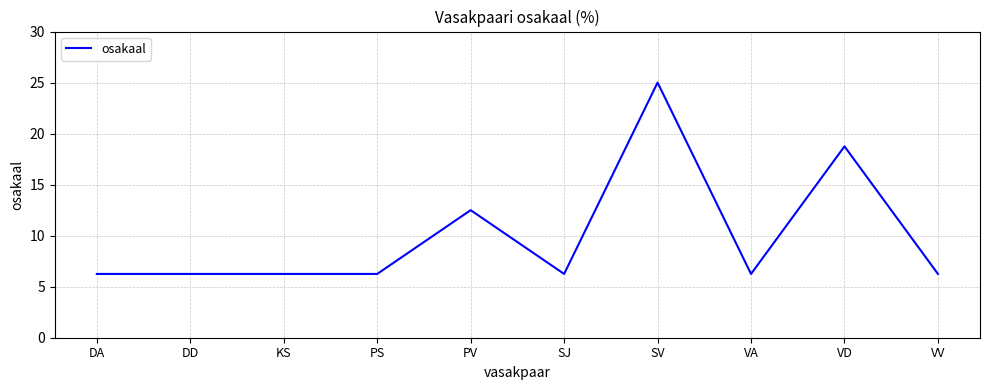

What is the ratio of the value at PS to the value at PV?

0.5